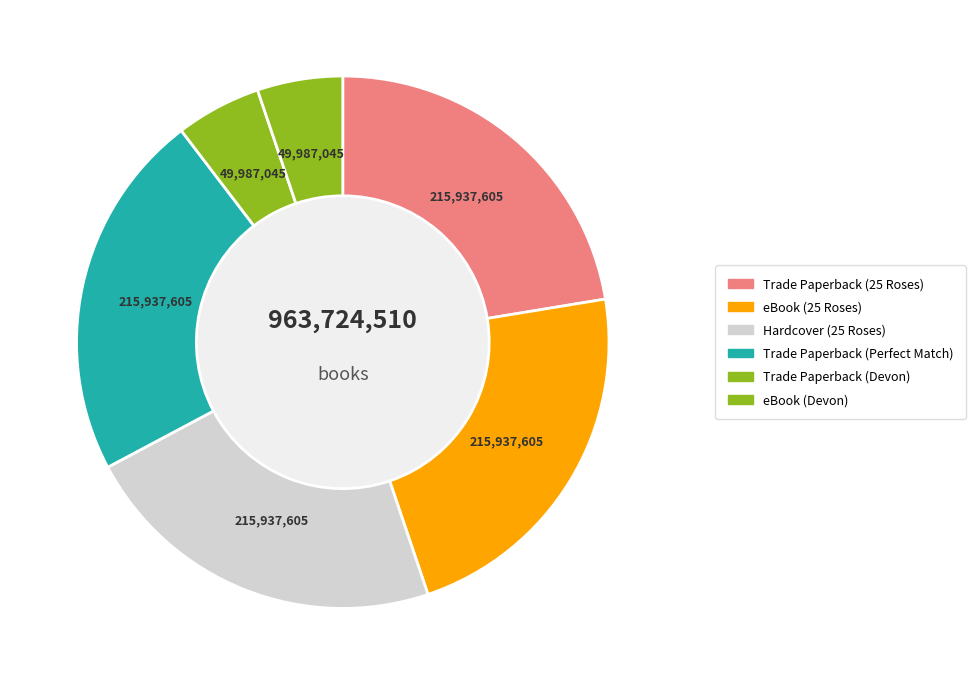

Does any single category account for the majority?

No